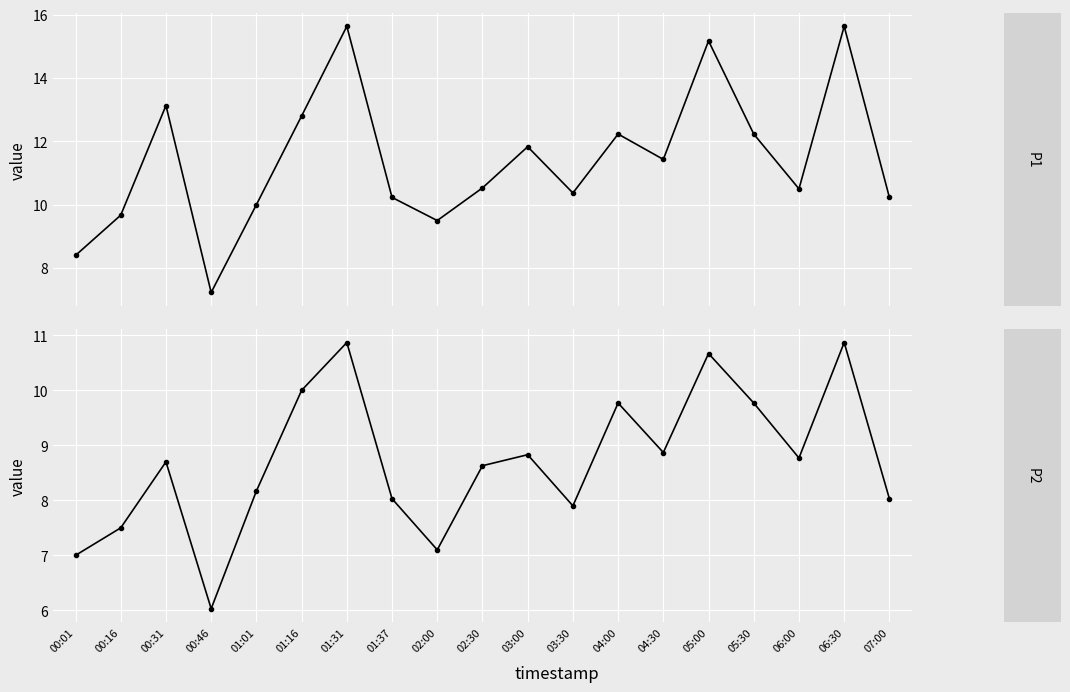

True or false: P2 and P1 intersect in this chart.

False